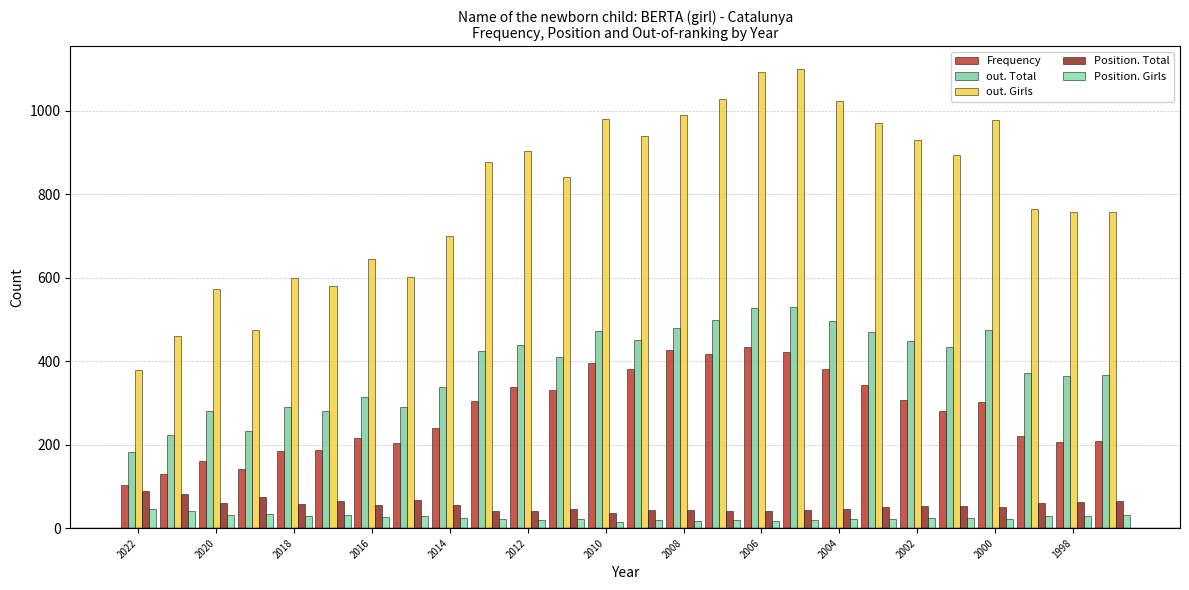

Which category has the highest value in the Position. Total series?

2022